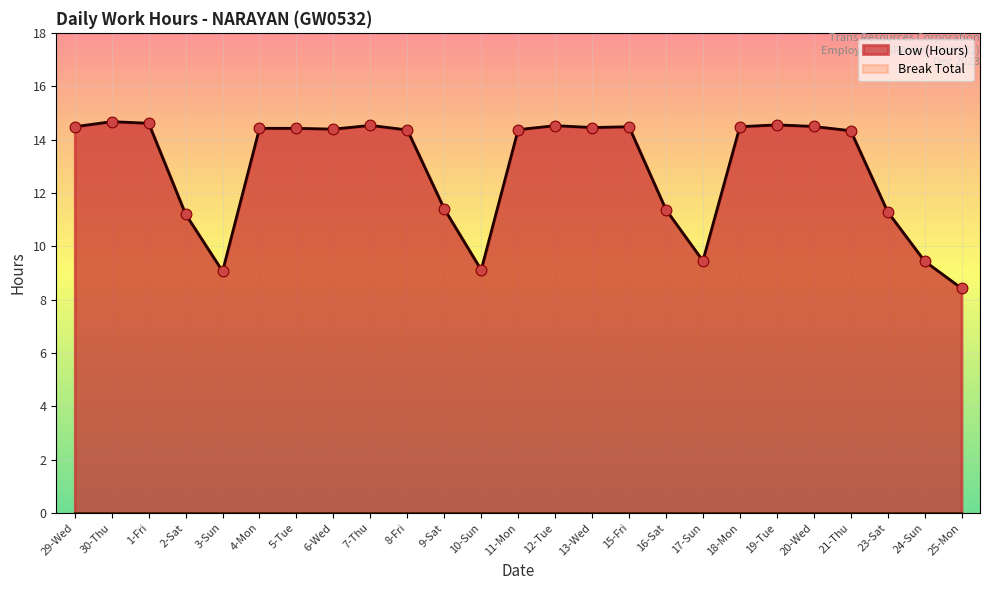

Approximately how many times larger is the value at 20-Wed compared to 17-Sun?

1.5